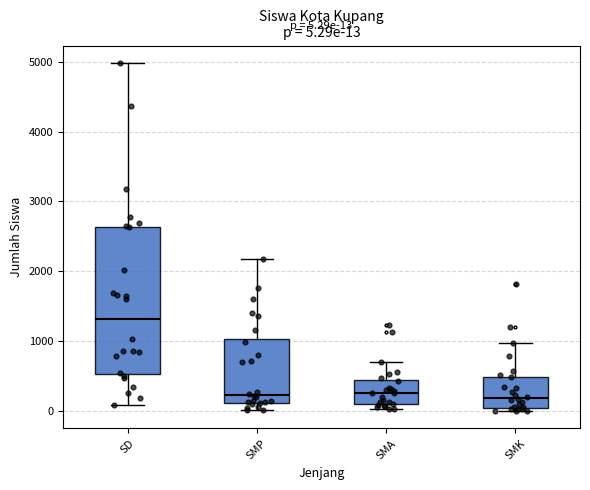

Which box has the highest median line?

SD